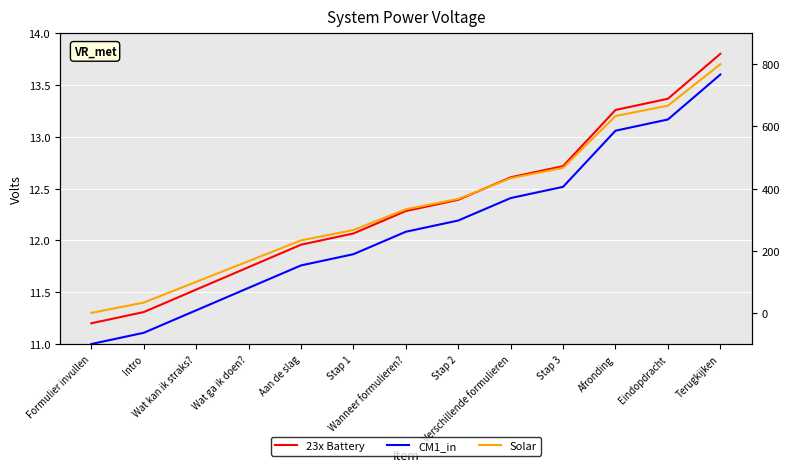

At which label is Solar closest to 400?

Verschillende formulieren